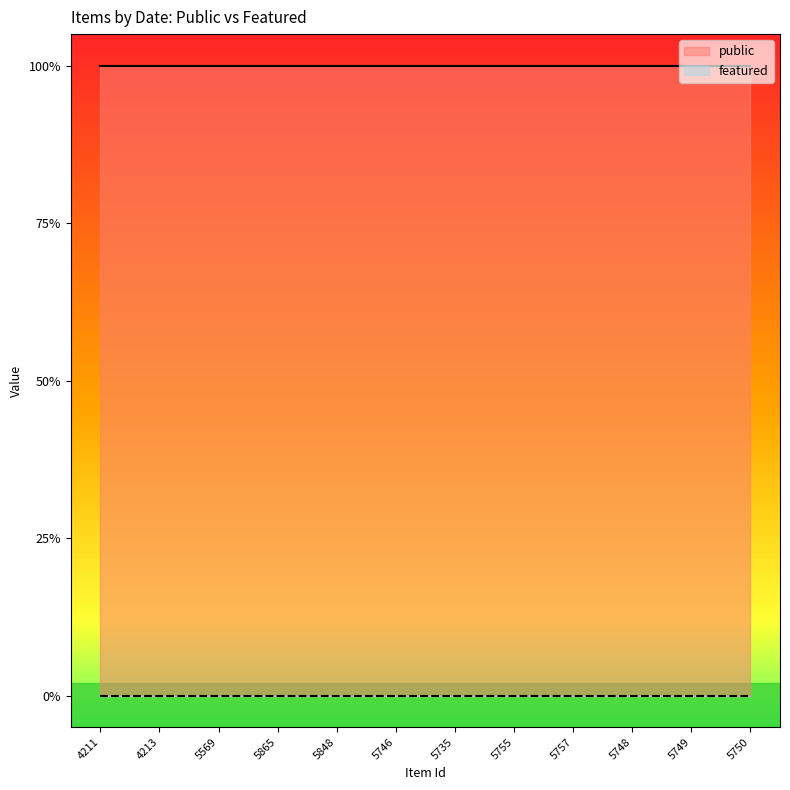

True or false: public has a value of 1 at 5735.

True